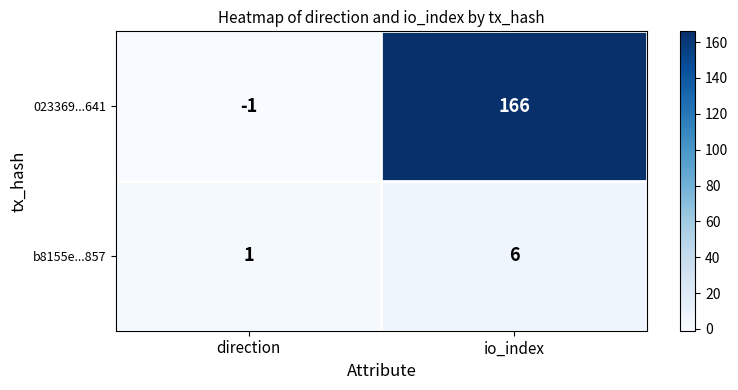

Reading right to left, list all the values displayed in this chart.

023369...641: io_index=166	direction=-1
b8155e...857: io_index=6	direction=1